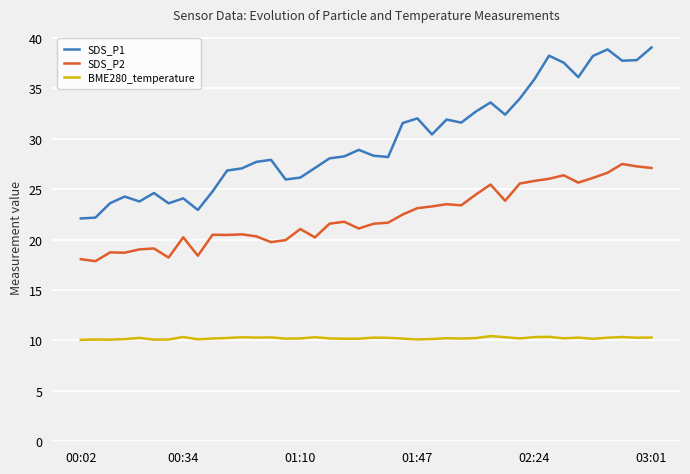

What is the difference between the second highest and second lowest values in the SDS_P1 series?

16.7